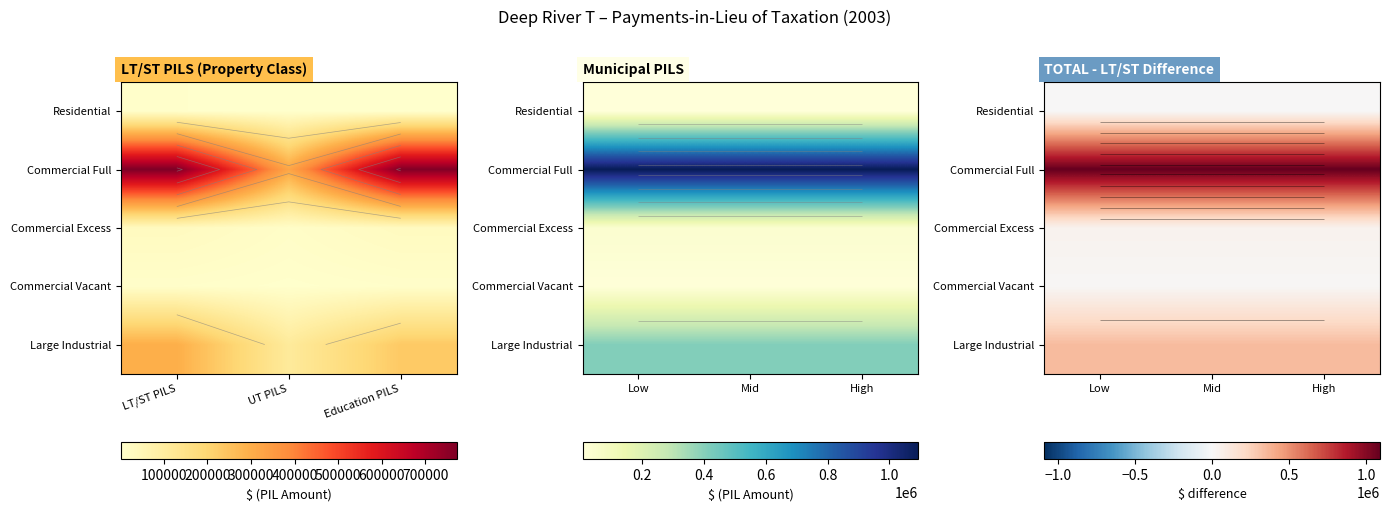

The Residential series shows 3377 at Low. True or false?

True